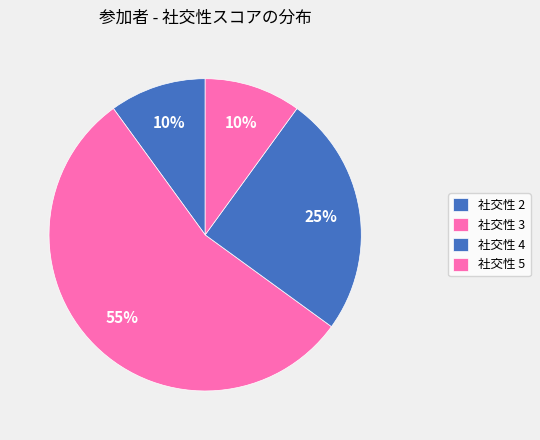

How many slices are in this pie chart?

4